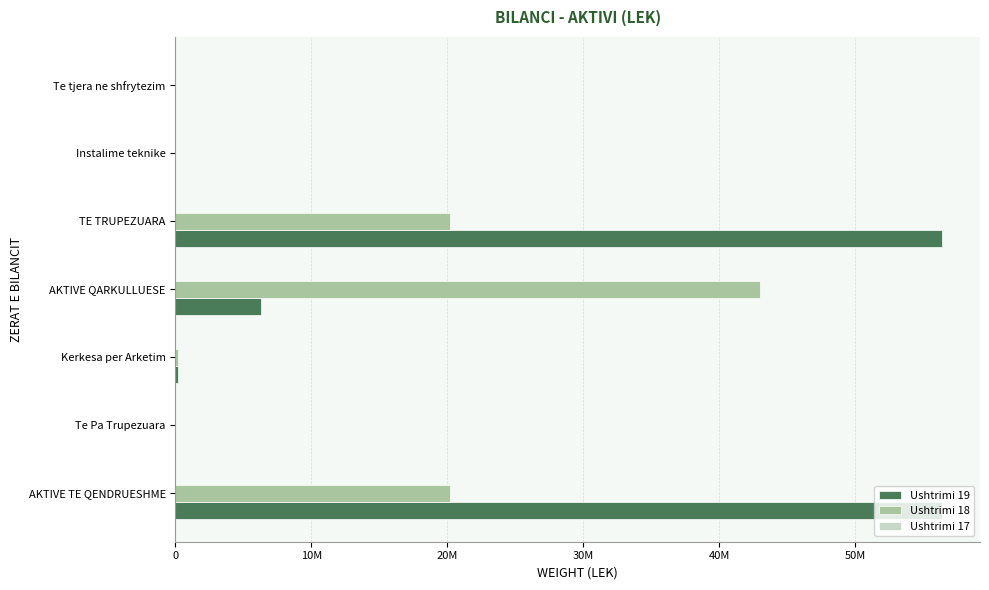

How many data points does each series have?

7